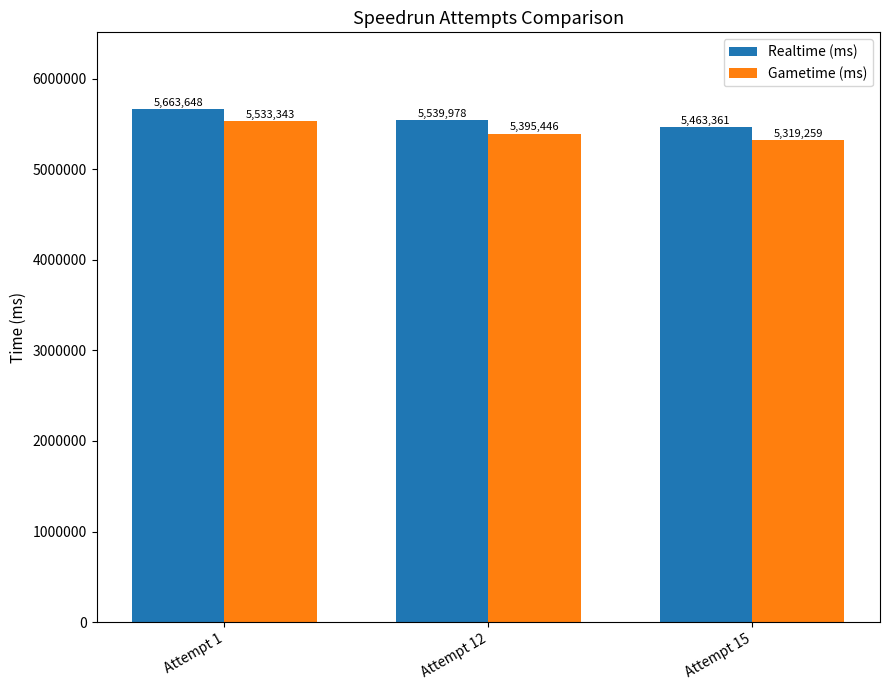

What is the spread (max minus min) of values at Attempt 1?

130305